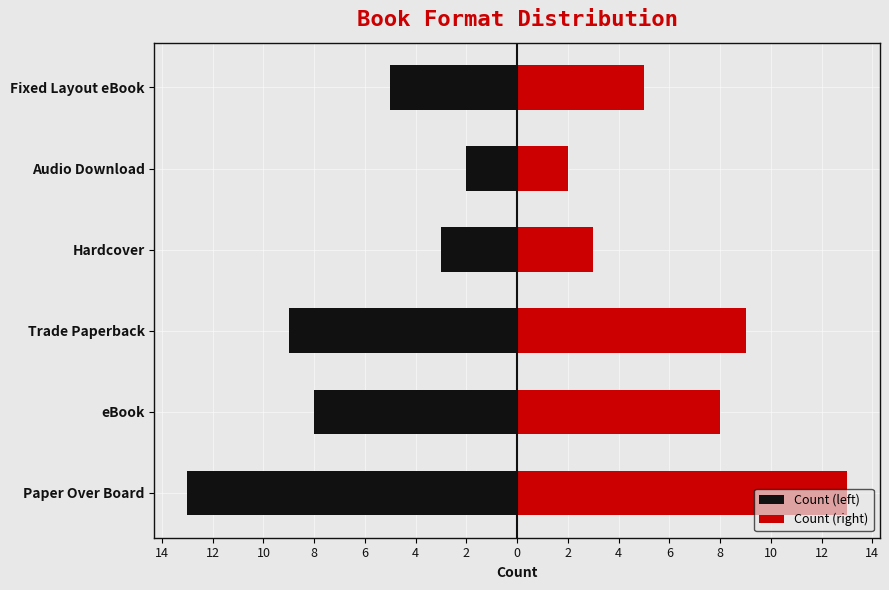

Are the bars grouped side by side (vs. stacked)?

Yes